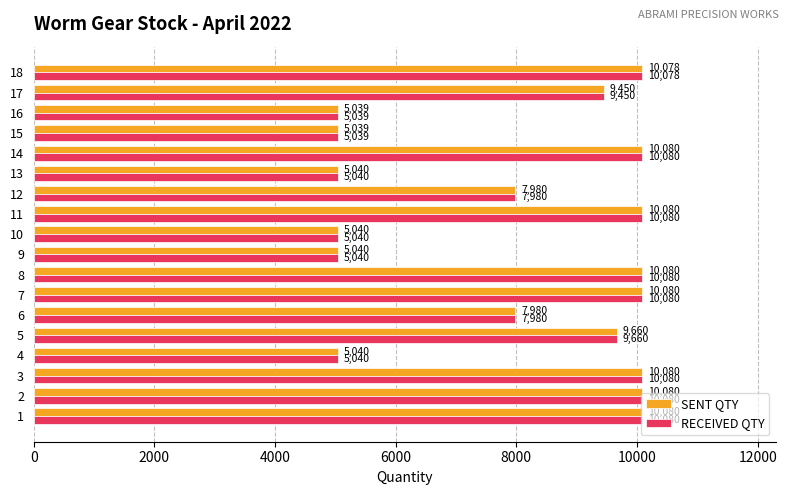

The value of SENT QTY at 2 is 10080. True or false?

True